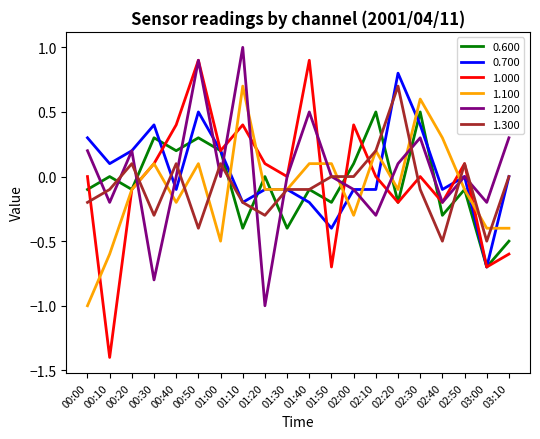

Which category has the lowest value across all series?

00:10